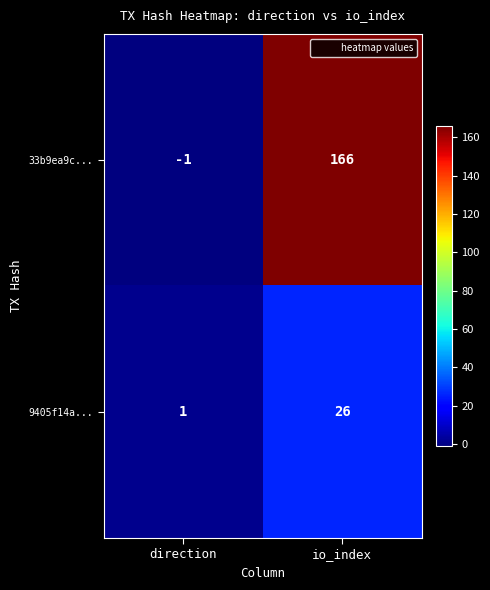

What is the difference between the maximum and minimum values in the 9405f14a... series?

25